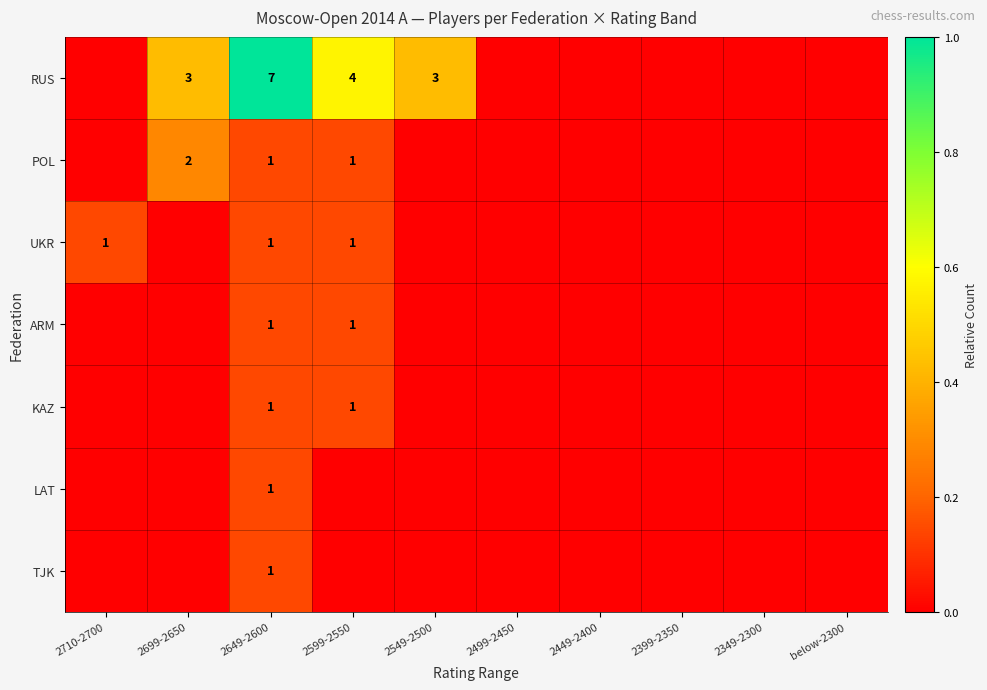

Is the value of ARM at 2649-2600 greater than the value of KAZ at 2710-2700?

Yes